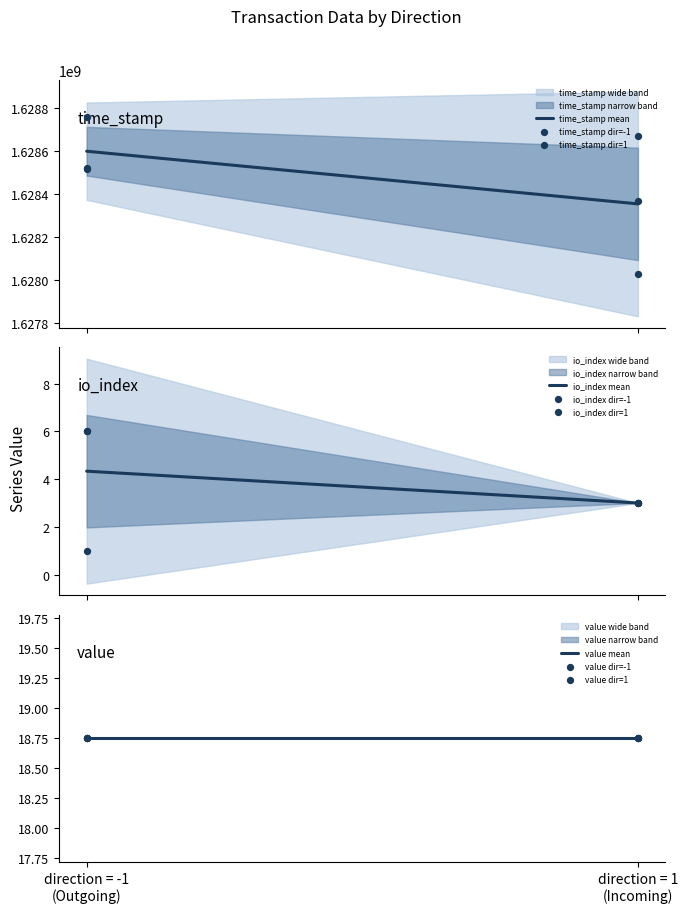

Which series has the largest Y range (max minus min)?

time_stamp